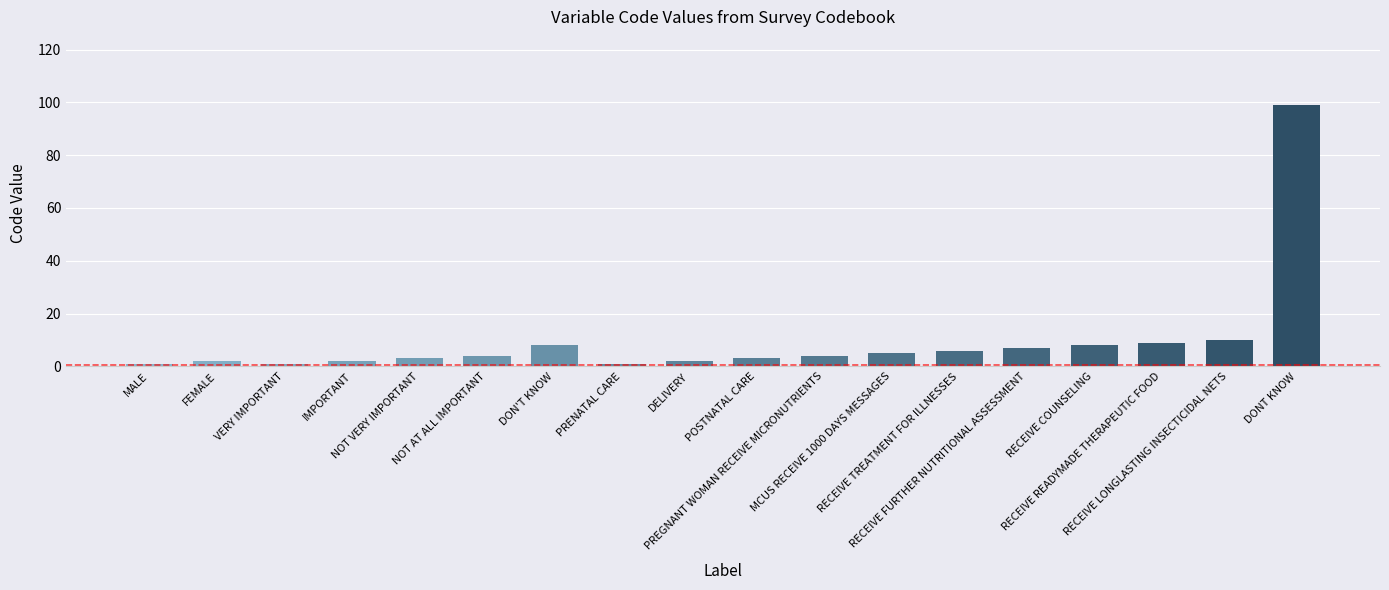

What is the sum of all values?

175